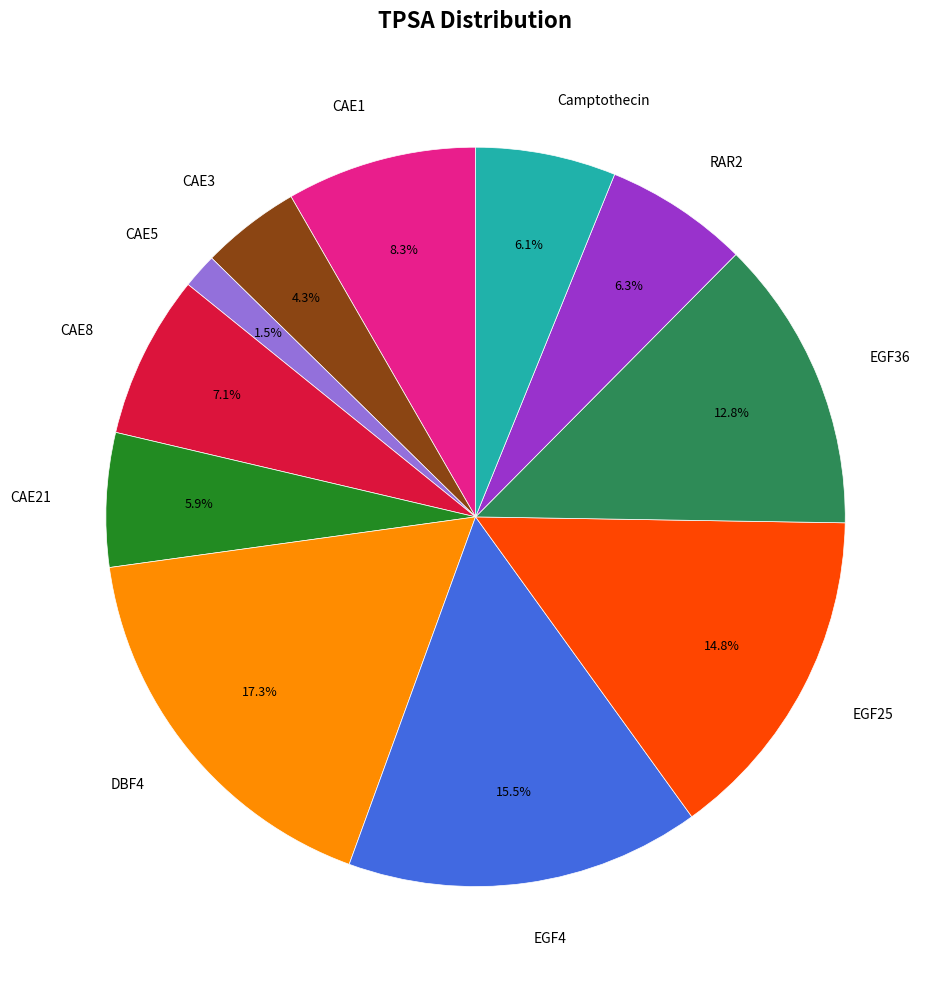

To the nearest percent, what is the combined percentage of DBF4 and CAE8?

24%